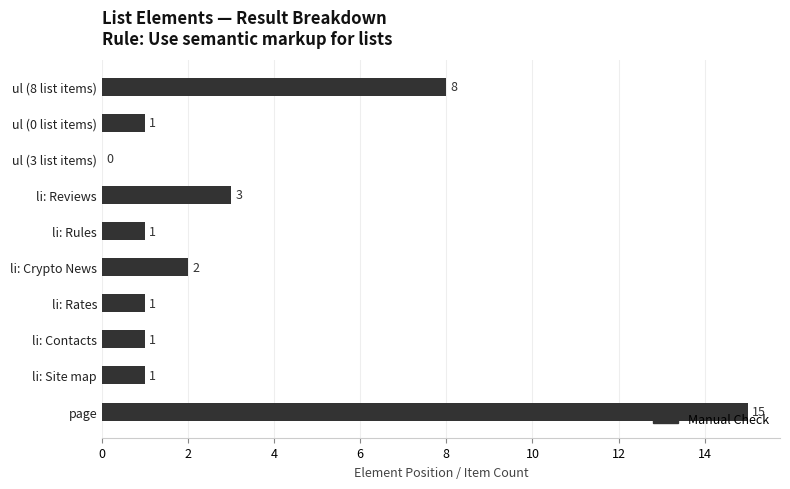

What is the sum of all values?

33